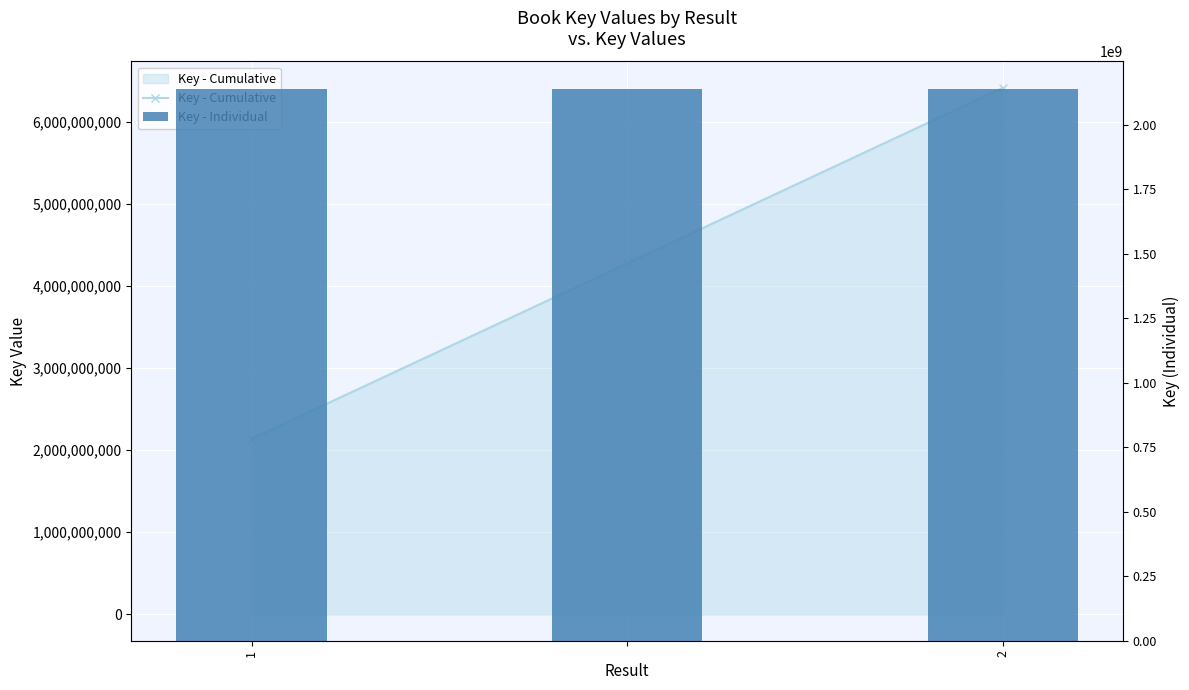

What is the average value of the Key - Cumulative series?

4275360872